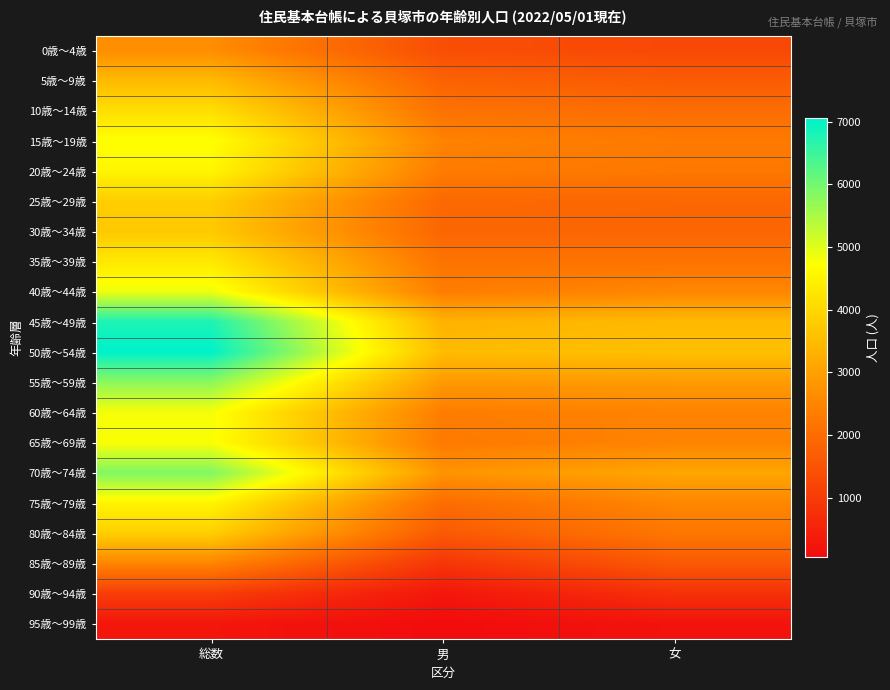

Which label corresponds to the largest value in the chart?

総数